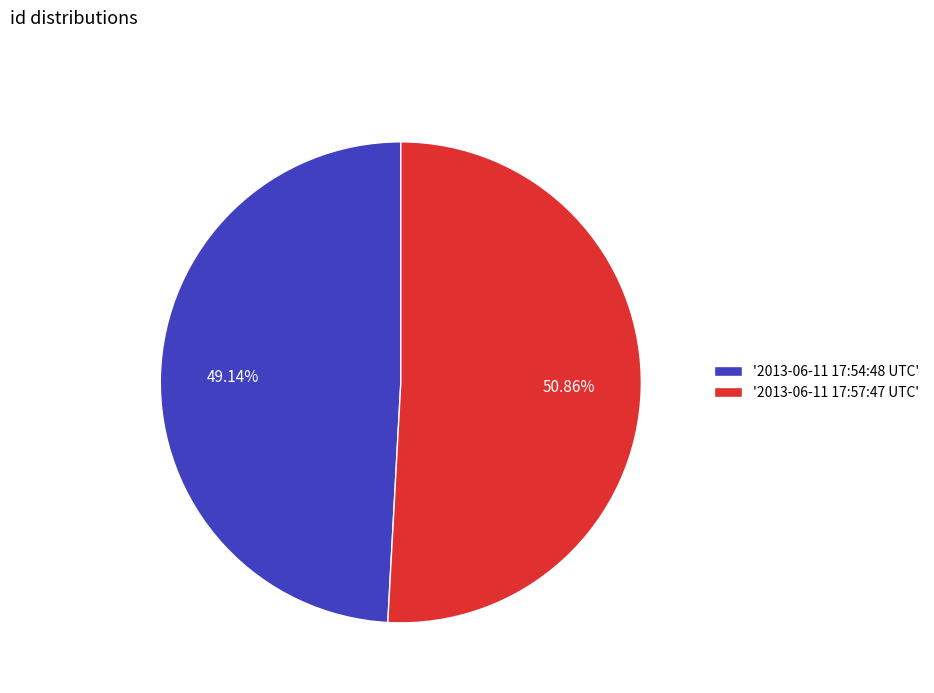

What is the largest slice in the pie chart?

'2013-06-11 17:57:47 UTC'